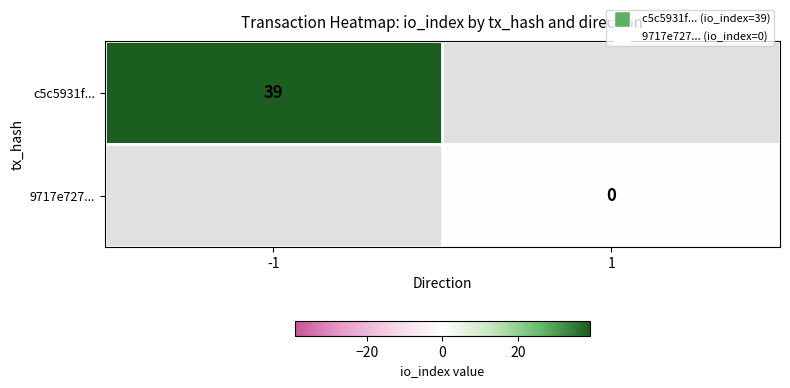

True or false: c5c5931f... has a value of 39 at -1.

True